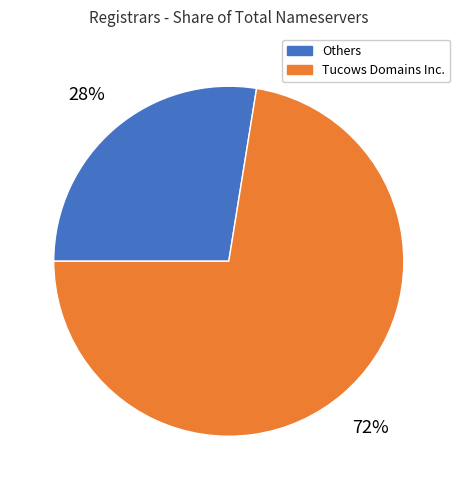

Which slice represents more than half of the pie?

Tucows Domains Inc.